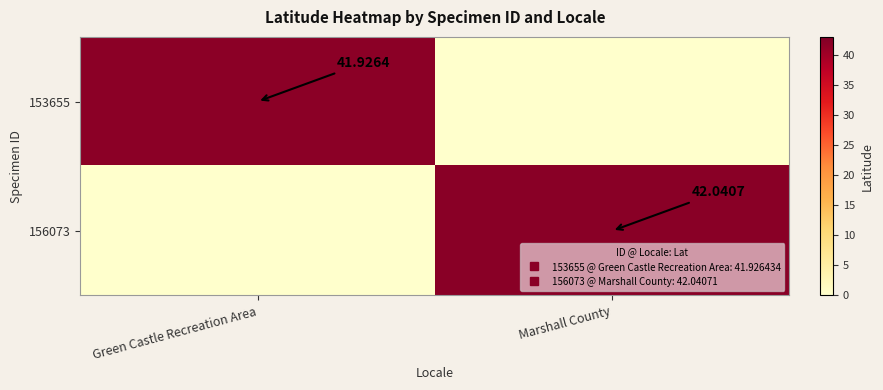

True or false: 153655 has a value of 27.9 at Marshall County.

False